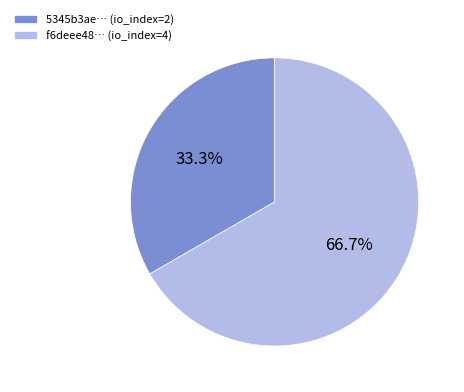

What is the largest slice in the pie chart?

f6deee48… (io_index=4)